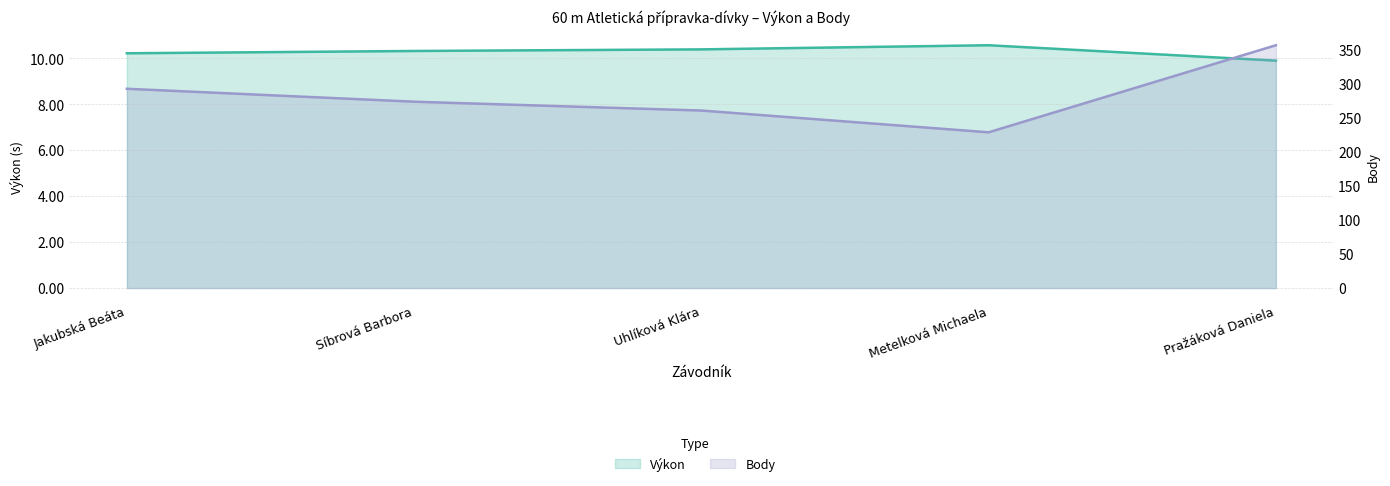

At which label does Výkon reach its minimum?

Pražáková Daniela